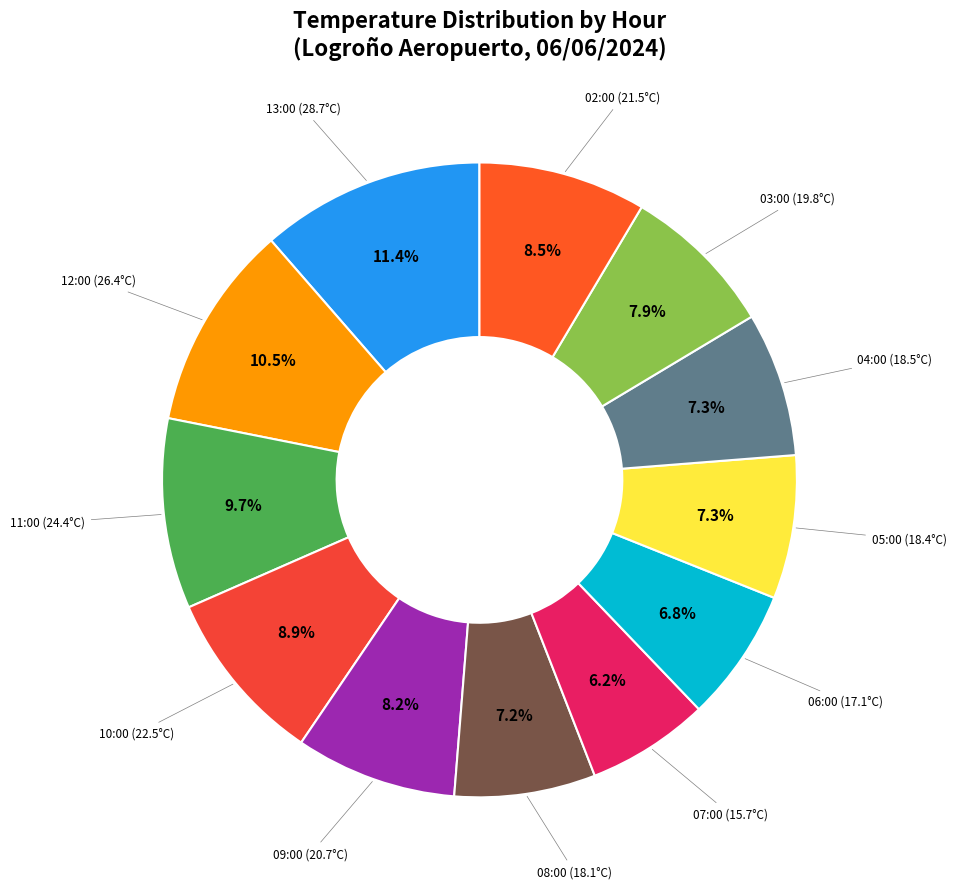

To the nearest percent, what is the difference between the 05:00 and 09:00 slice percentages?

1%